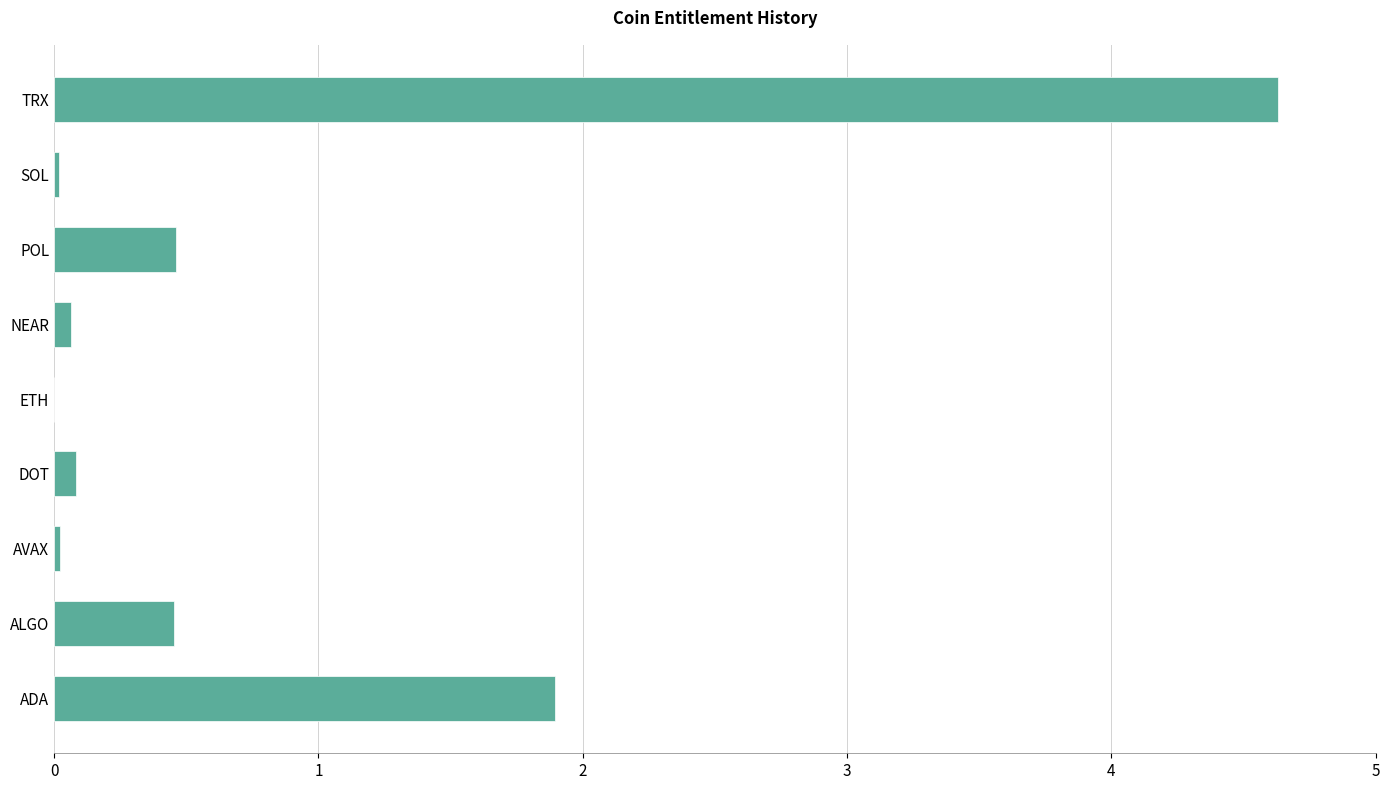

What is the greatest value displayed?

4.6